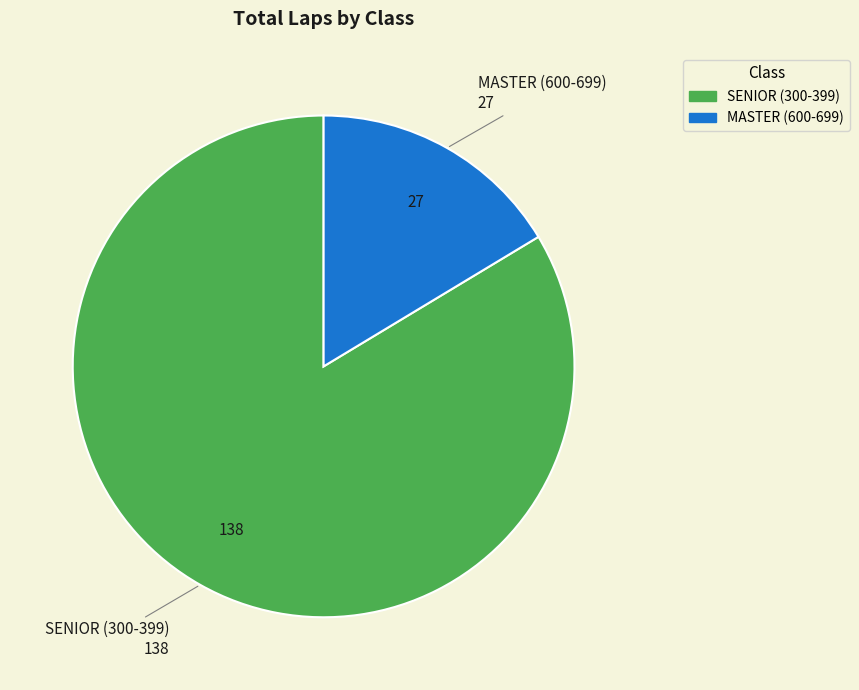

Does any single category account for the majority?

Yes